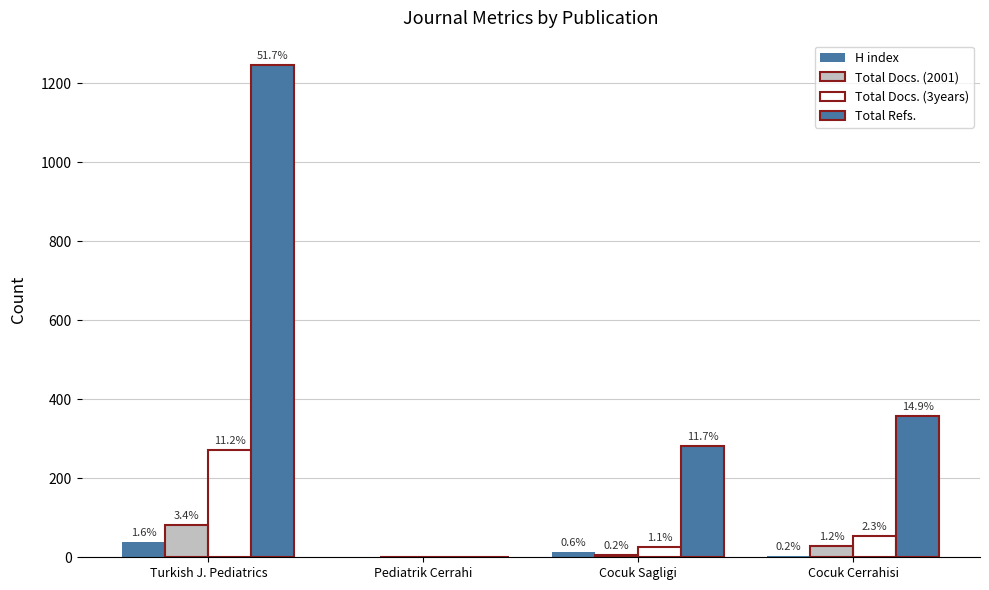

Which series changed the most between Turkish J. Pediatrics and Cocuk Sagligi?

Total Refs.